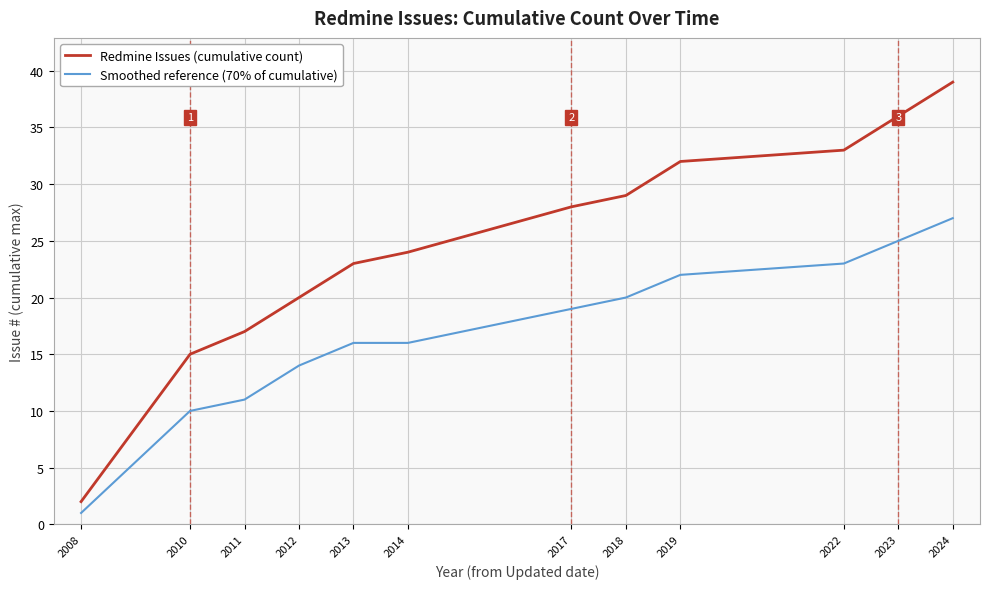

How many lines are shown in the chart?

2